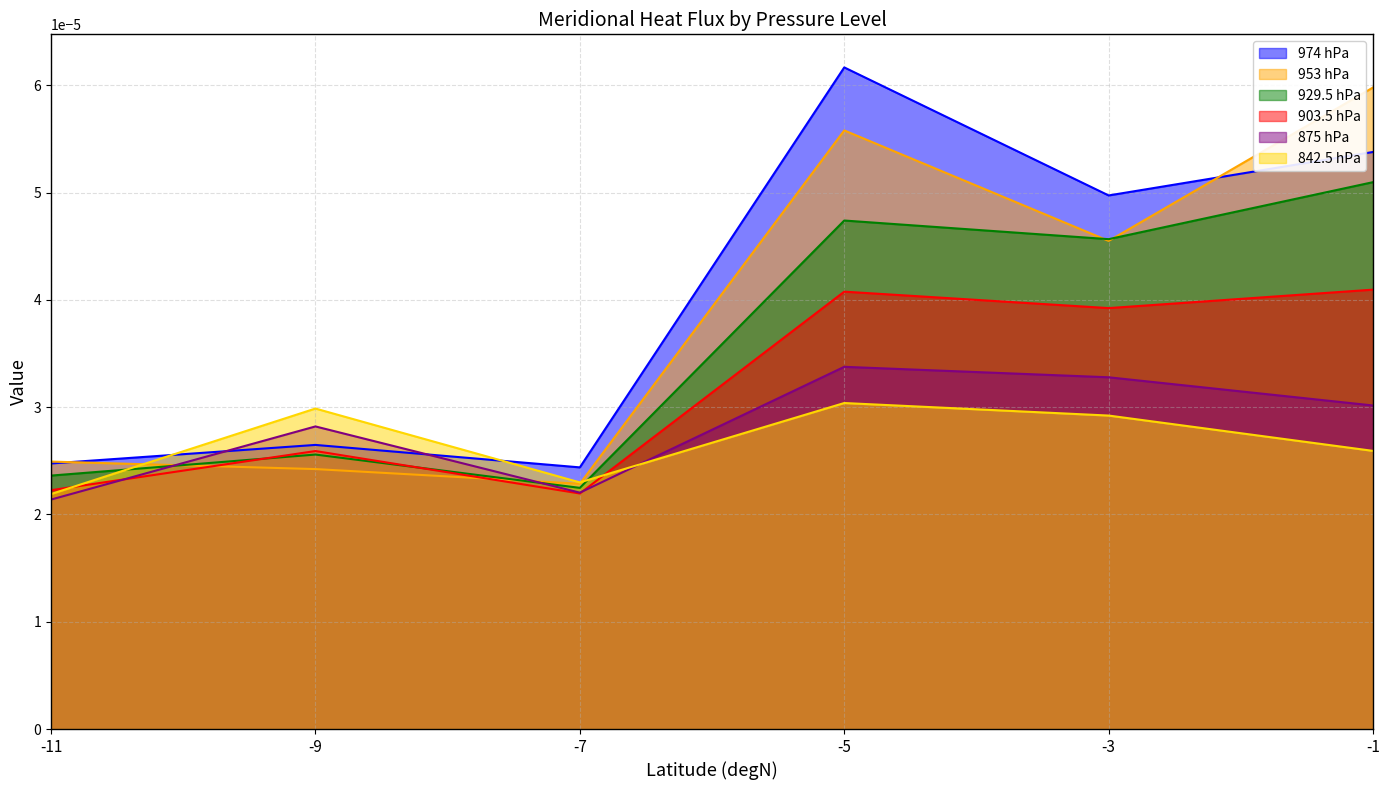

Does the chart have visible grid lines?

Yes